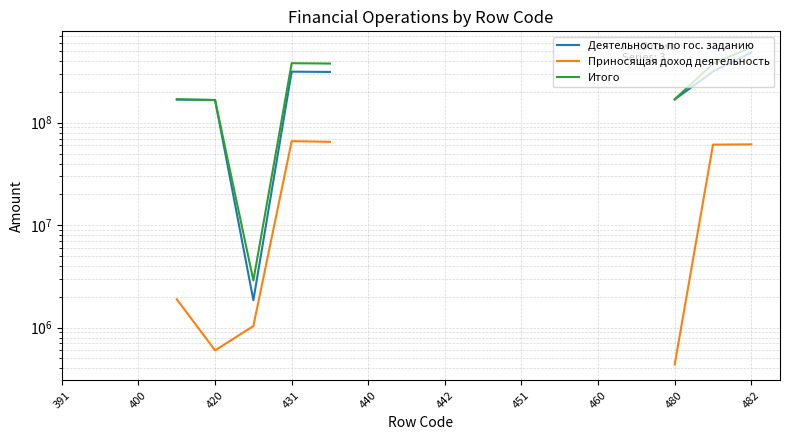

In Приносящая доход деятельность, how many points are lower than both neighbors (excluding endpoints)?

1